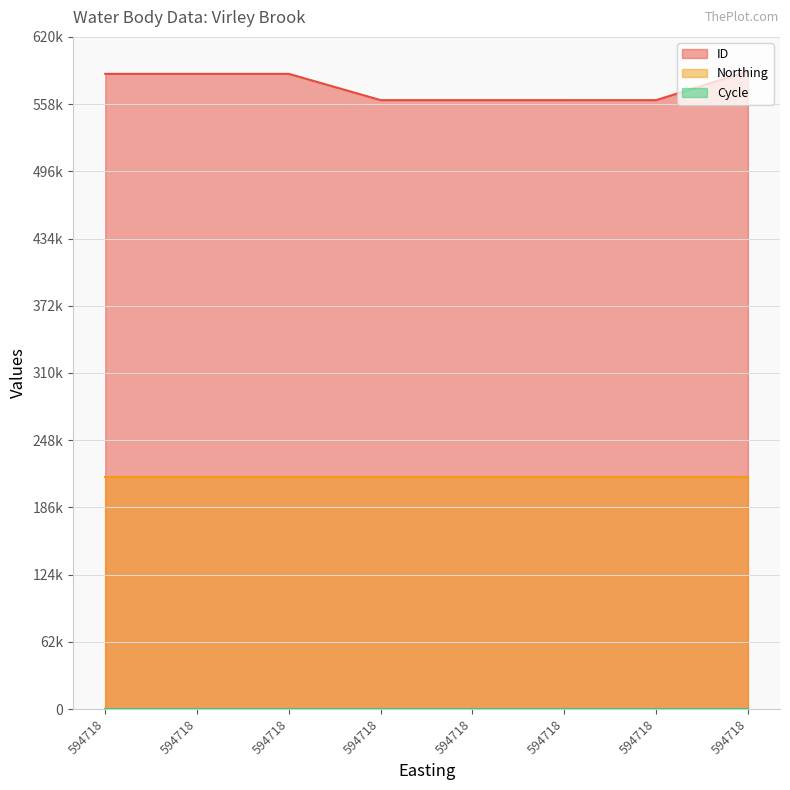

How many interior local valleys does the ID series have?

1